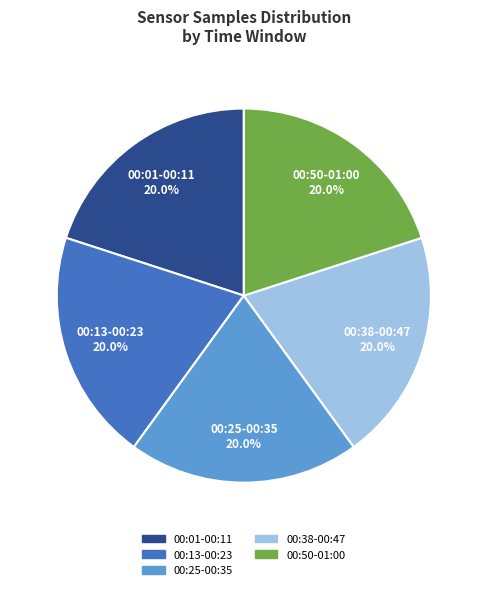

Does any single category account for the majority?

No